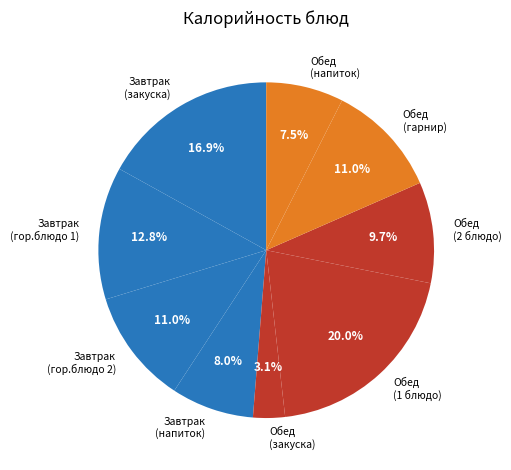

Which category has the biggest portion of the pie?

Обед (1 блюдо)